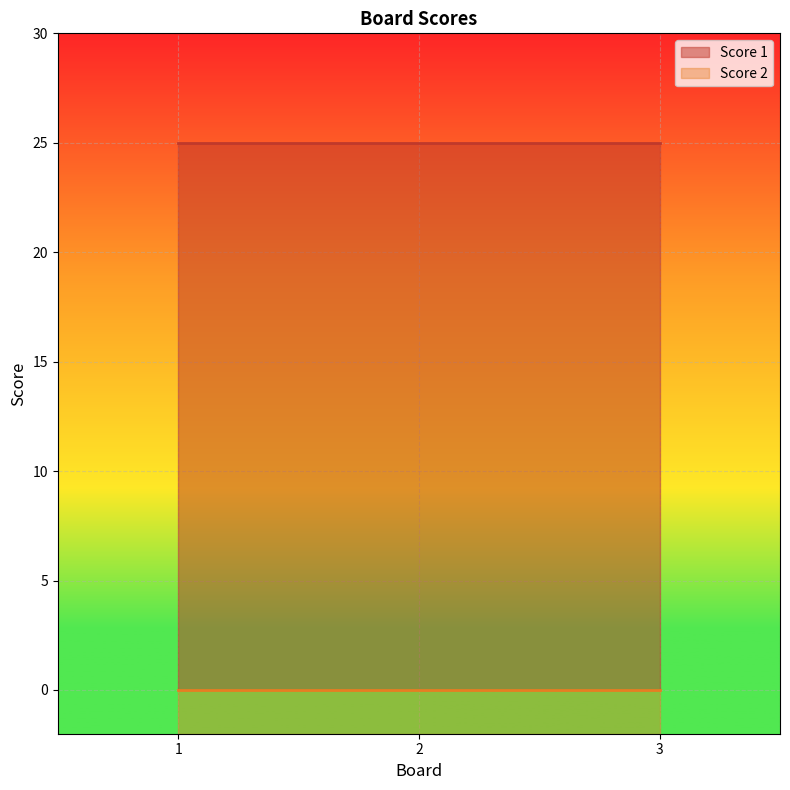

Is it true that Score 1 equals 17 at 3?

False